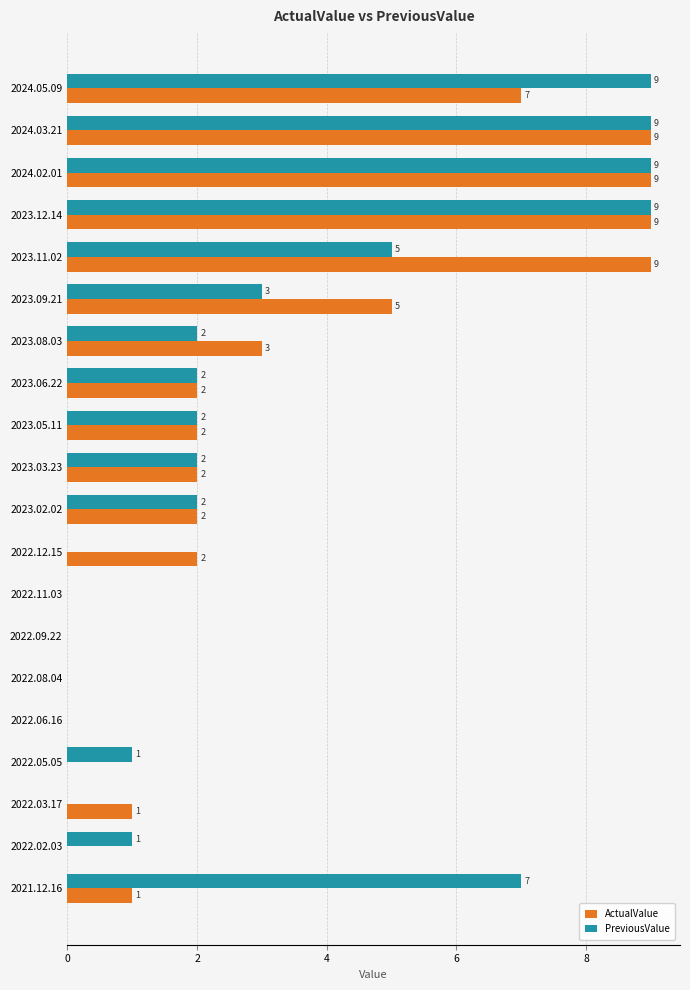

What is the average value of the ActualValue series?

3